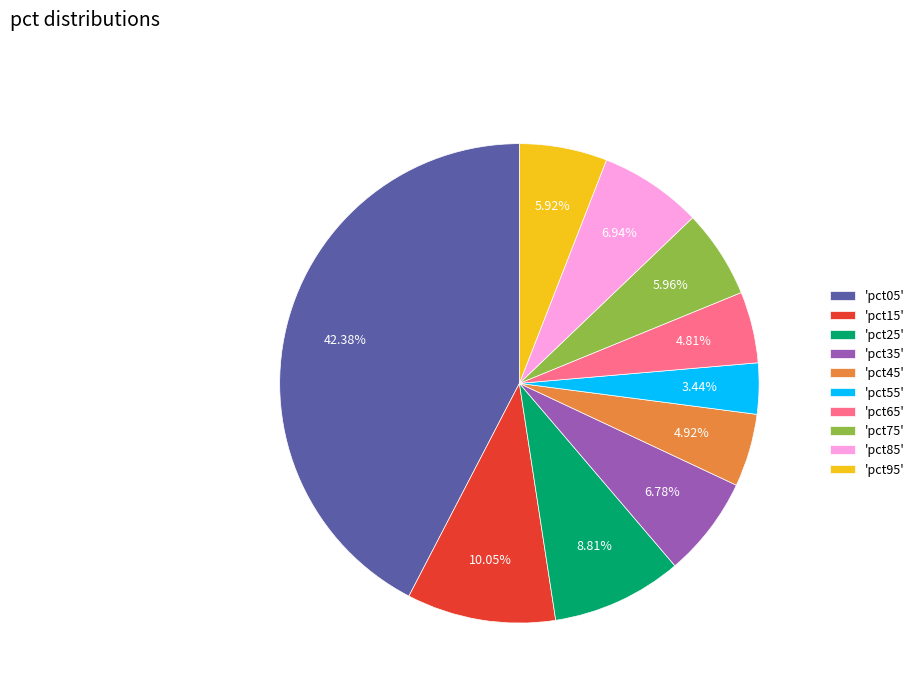

Is there a majority slice in this chart?

No